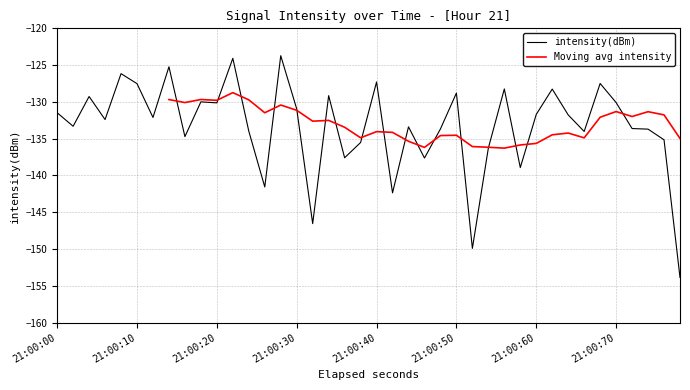

What is the minimum value shown in the chart?

-153.9